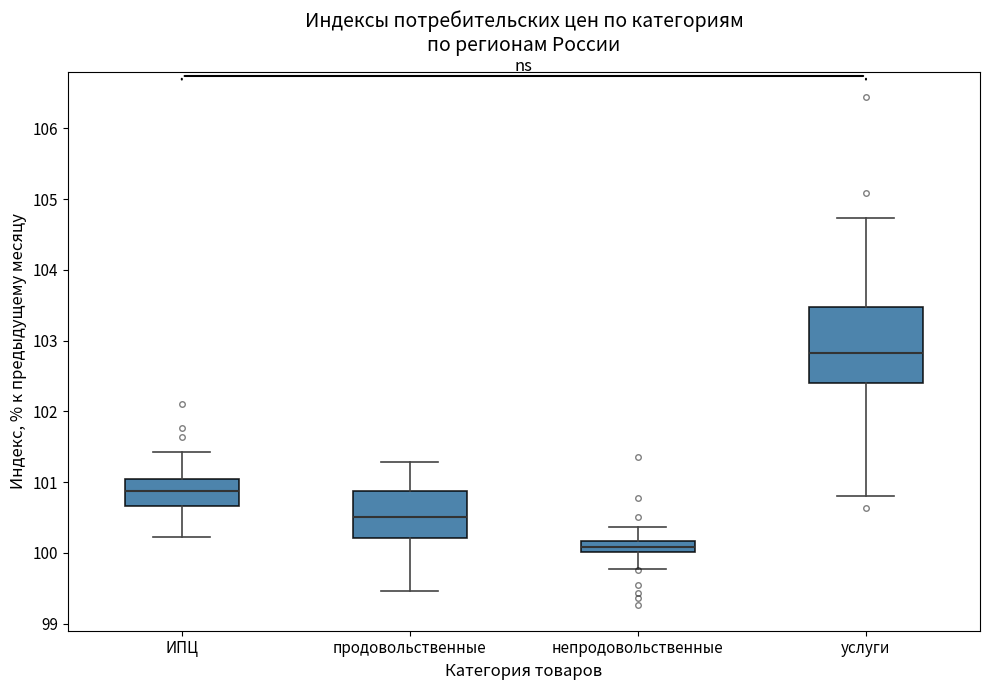

Comparing the boxes themselves (not the whiskers), which one is the tallest?

услуги